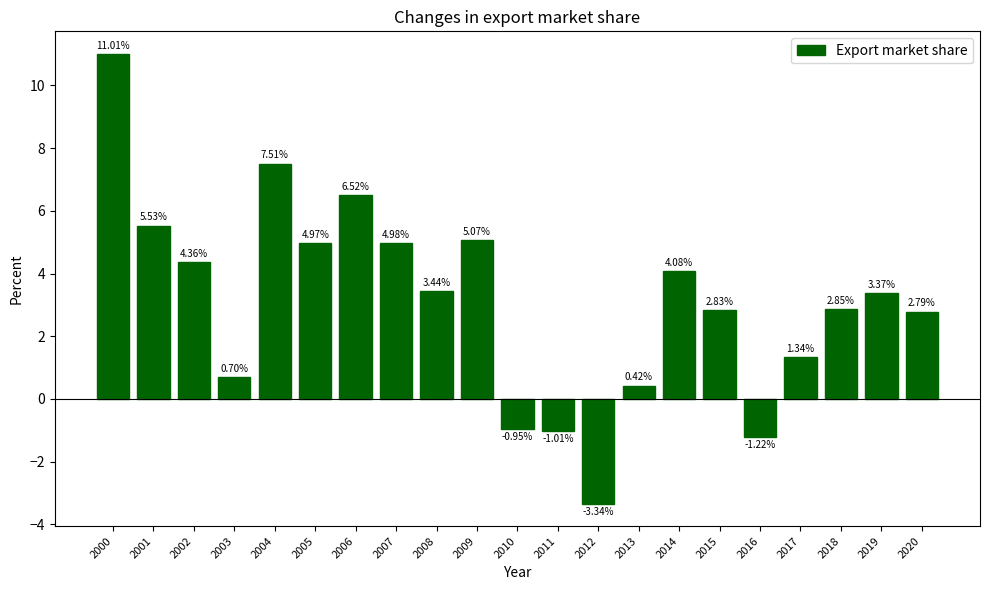

Does the chart contain stacked bars?

No